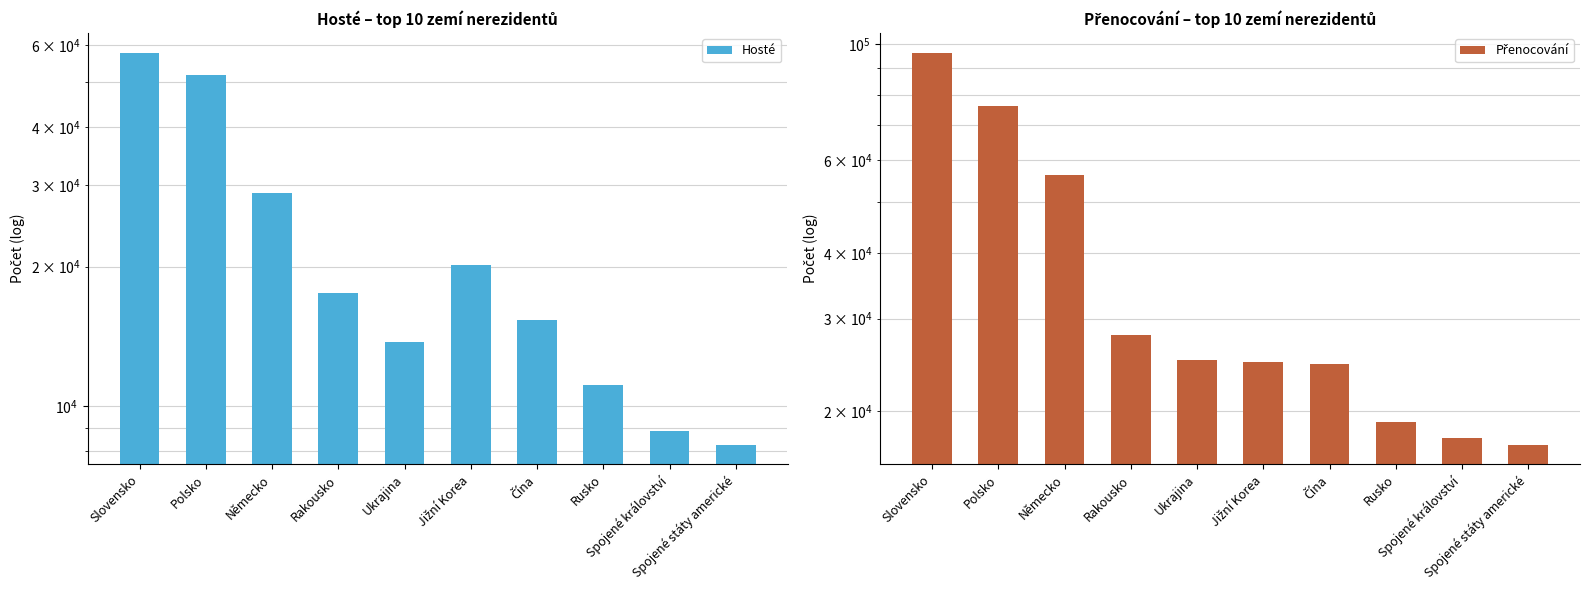

True or false: Hosté has a value of 51705 at Polsko.

True